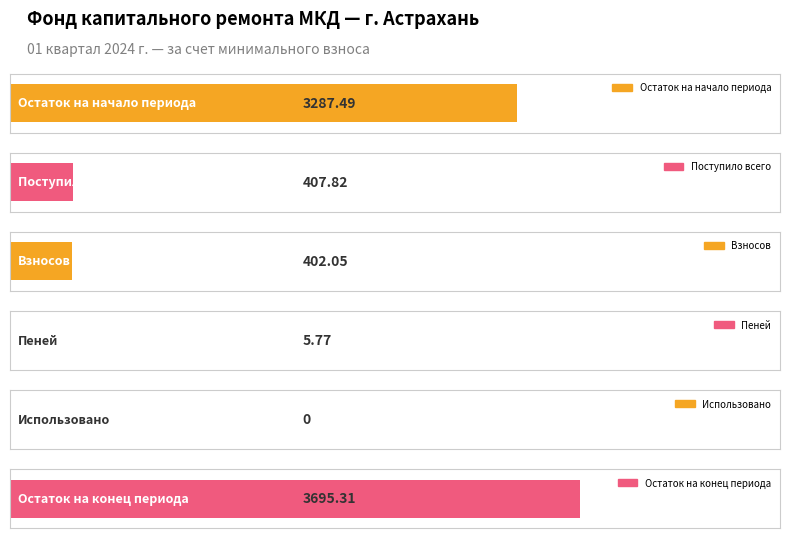

What are all the series names shown in the legend?

Остаток на начало периода, Поступило всего, Взносов, Пеней, Использовано, Остаток на конец периода